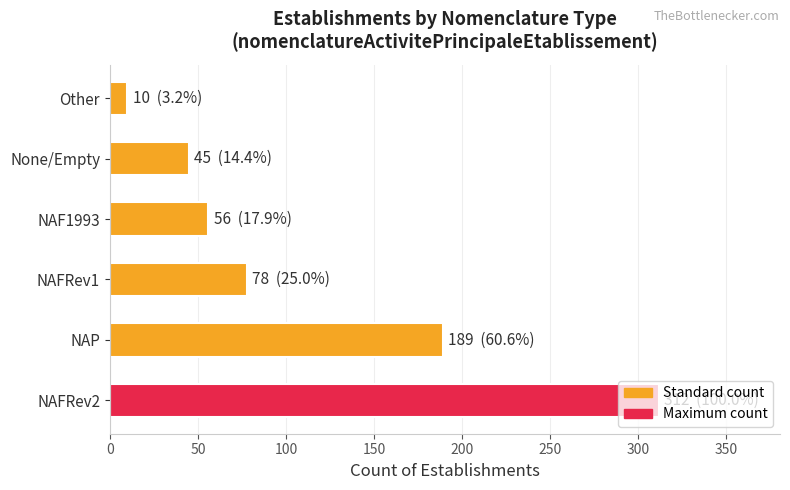

Rank the categories by value from lowest to highest.

Other, None/Empty, NAF1993, NAFRev1, NAP, NAFRev2